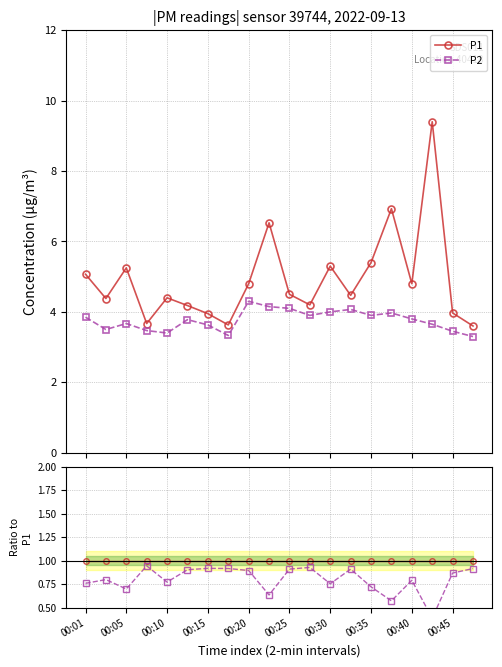

True or false: P2 and P1 cross at least once.

False